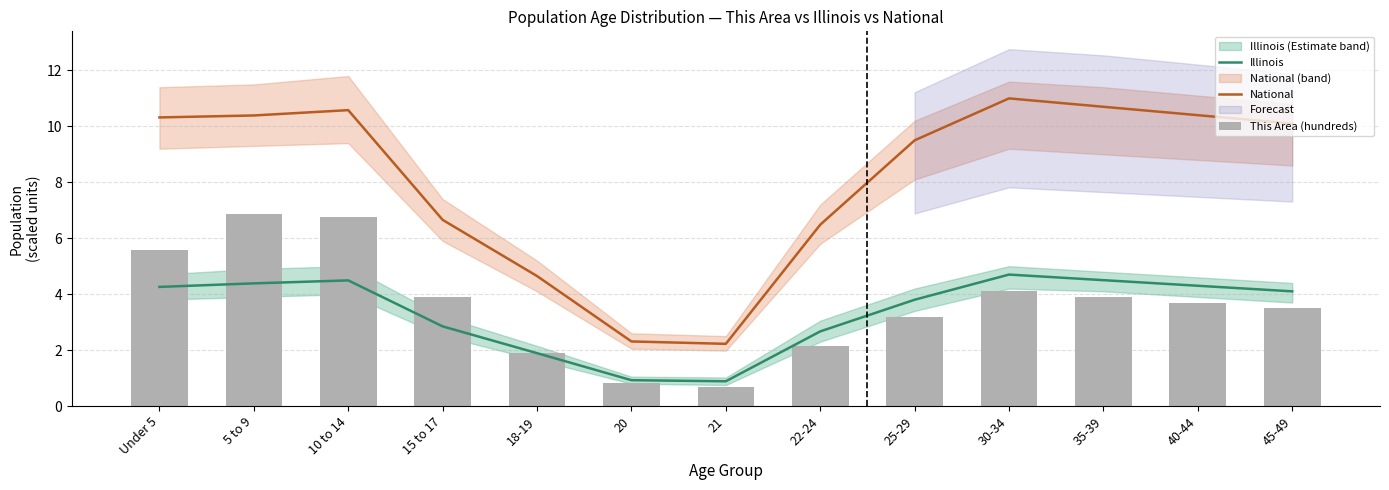

What is the sum of the Illinois values at 15 to 17 and 22-24?

5.5